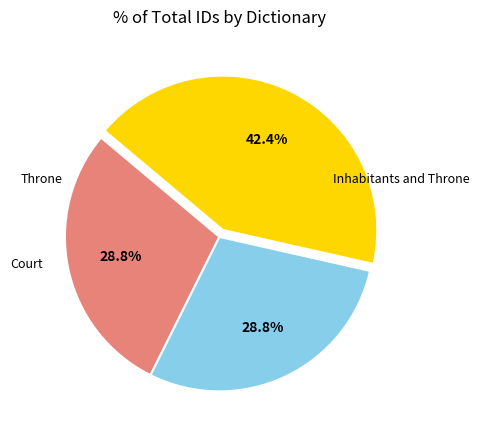

Does any single category account for the majority?

No